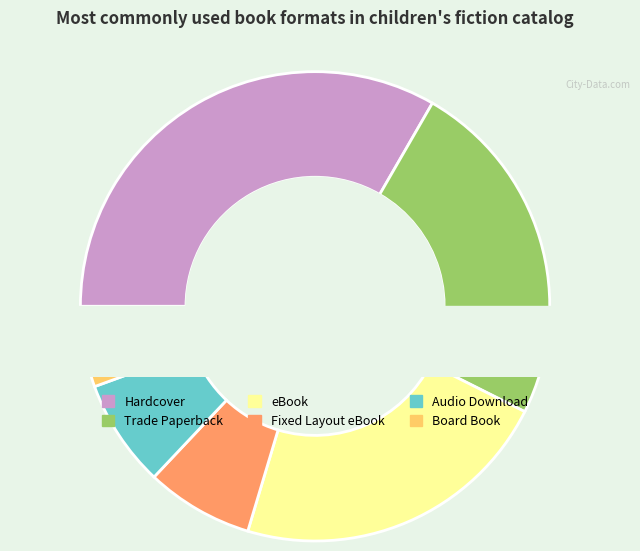

Which category has the smallest portion of the pie?

Board Book